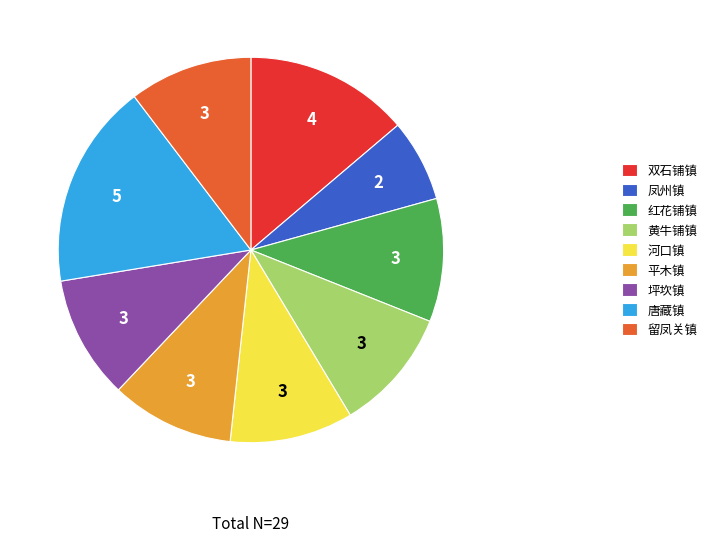

Approximately how many times larger is the value at 唐藏镇 compared to 河口镇?

1.7